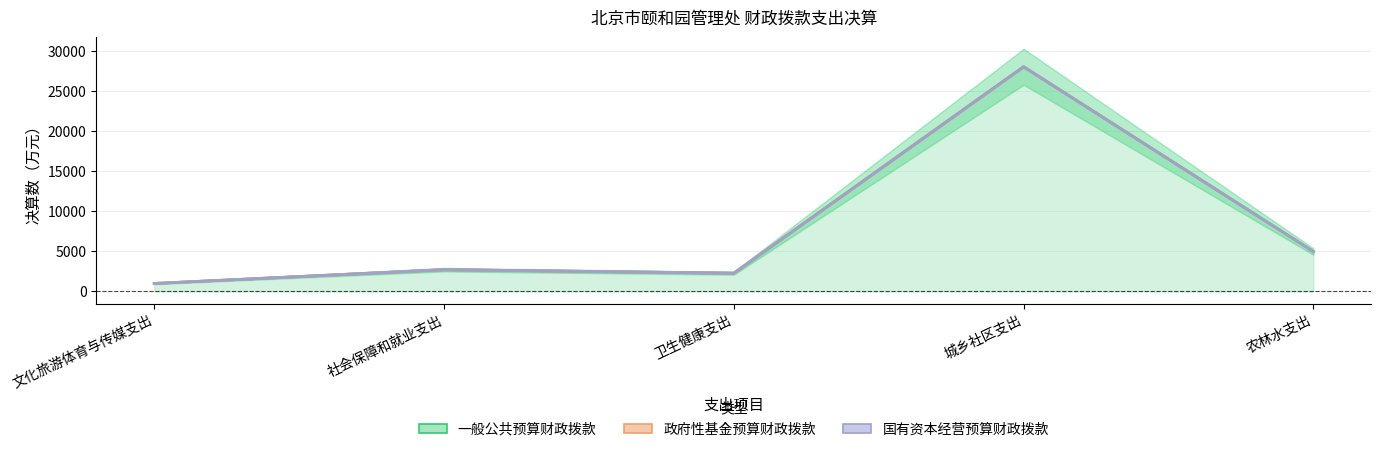

The 一般公共预算财政拨款 series shows 1076.7 at 十二、农林水支出. True or false?

False